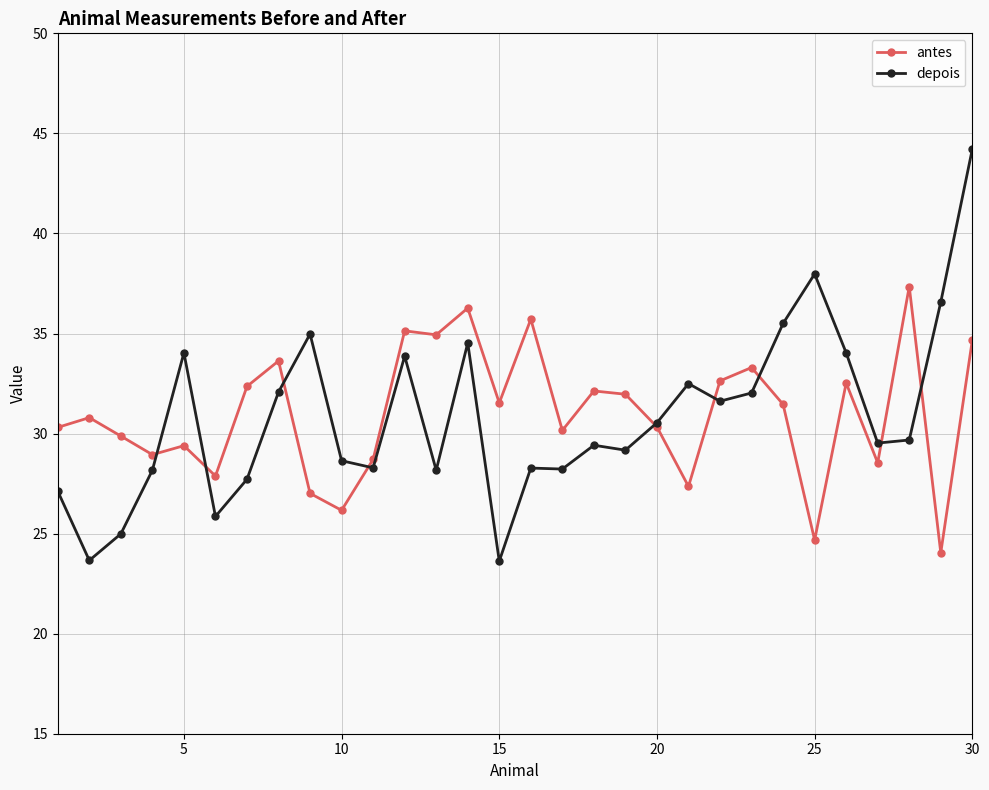

List the series in order of their peak value, lowest first.

antes, depois